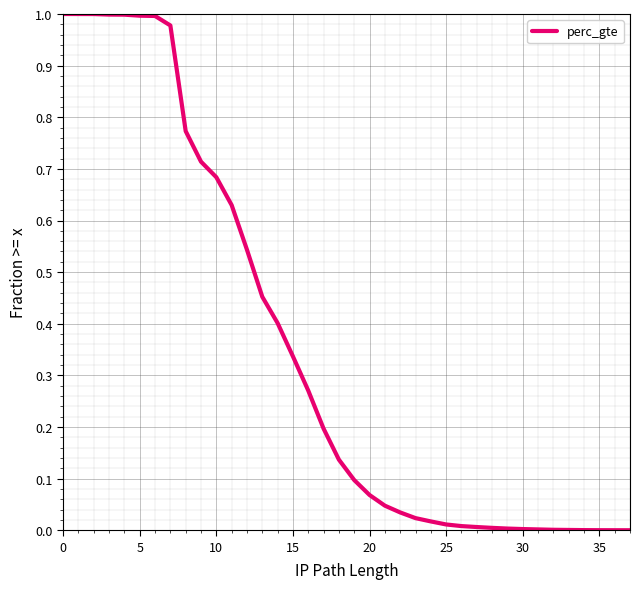

The chart shows a value of 0.1 at 20. True or false?

False